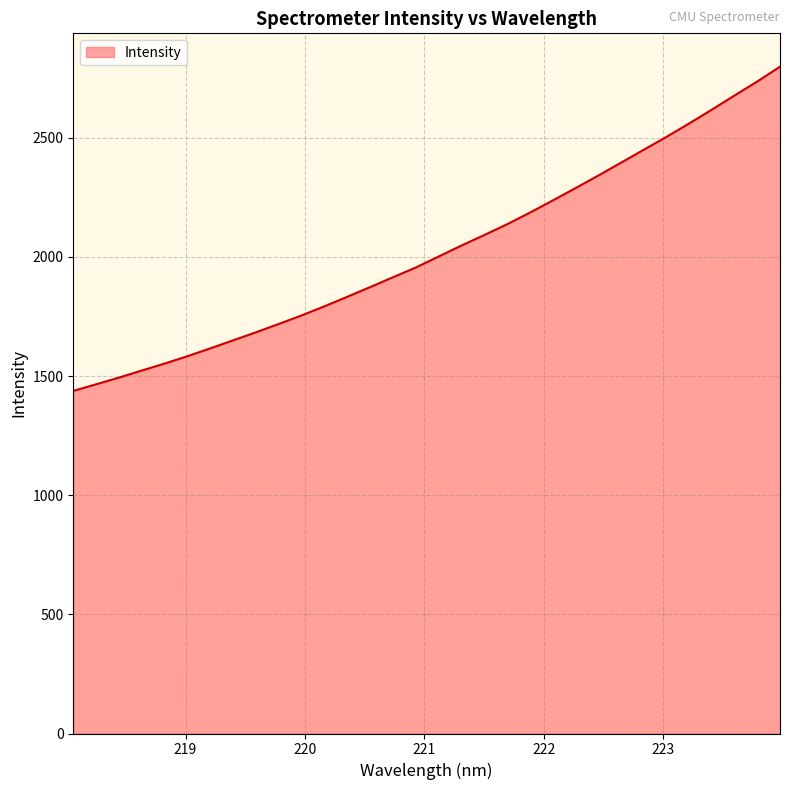

What is the difference between the maximum and minimum values?

1360.7